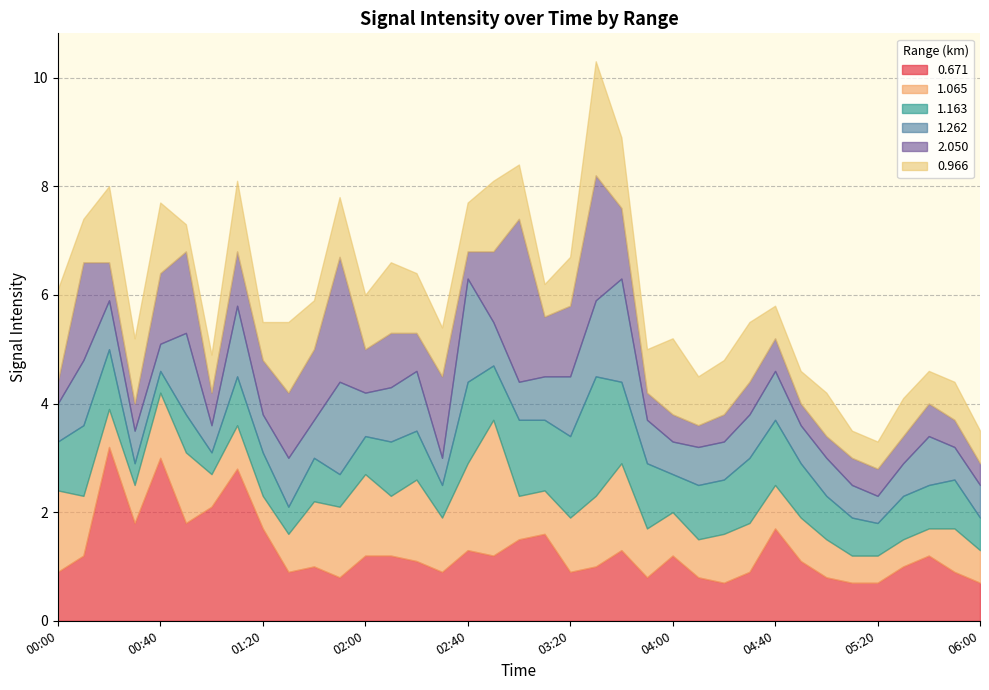

What is the label of the 31st point from the right?

01:00